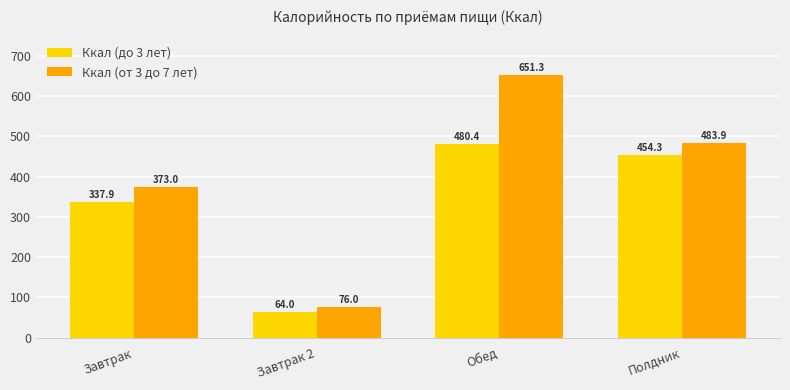

Which category has the lowest value in the Ккал (до 3 лет) series?

Завтрак 2